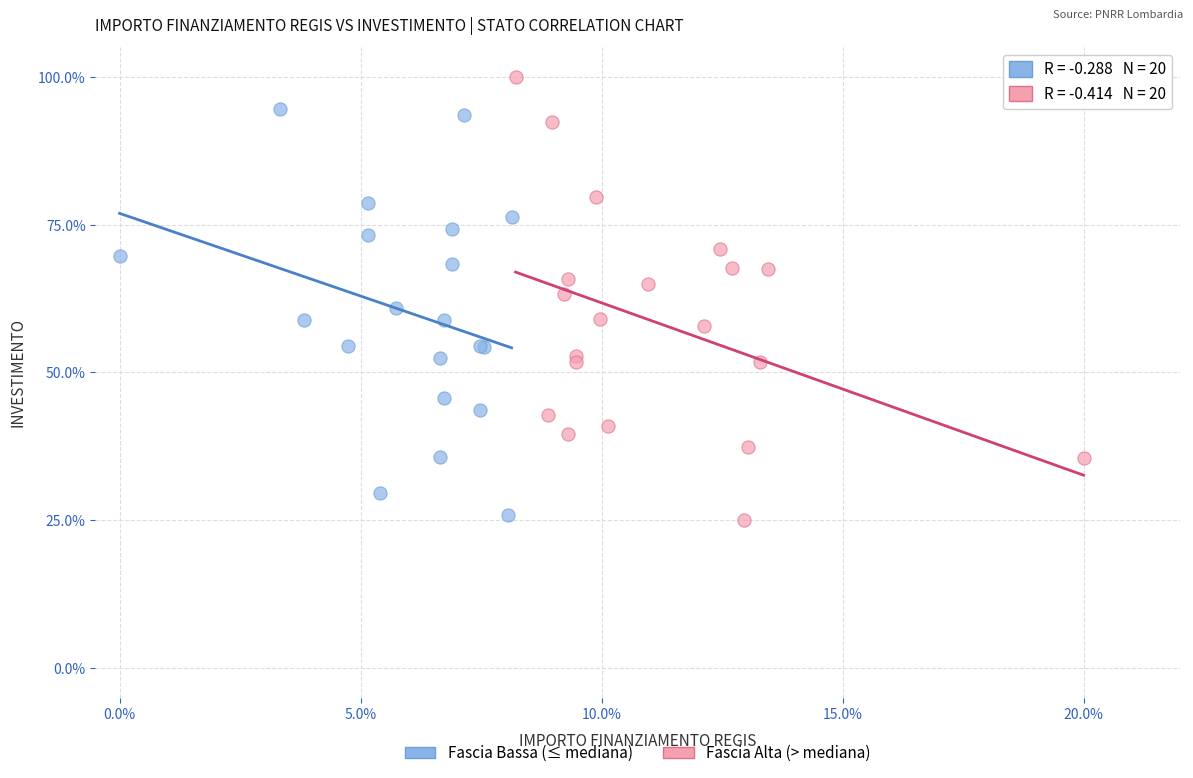

What are all the series names shown in the legend?

Fascia Bassa (≤ mediana), Fascia Alta (> mediana)